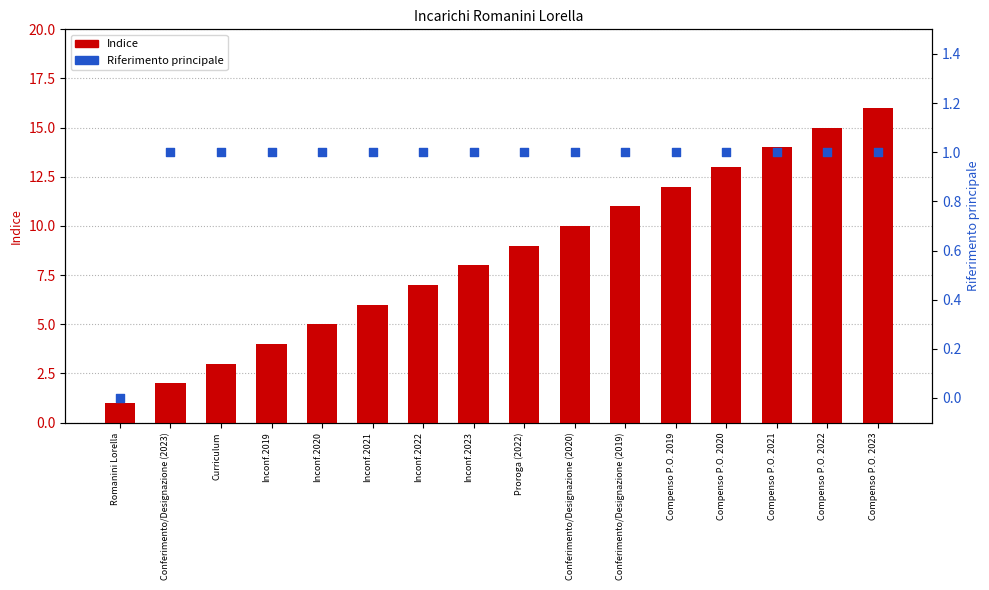

Which series contains the lowest Y value?

Riferimento principale